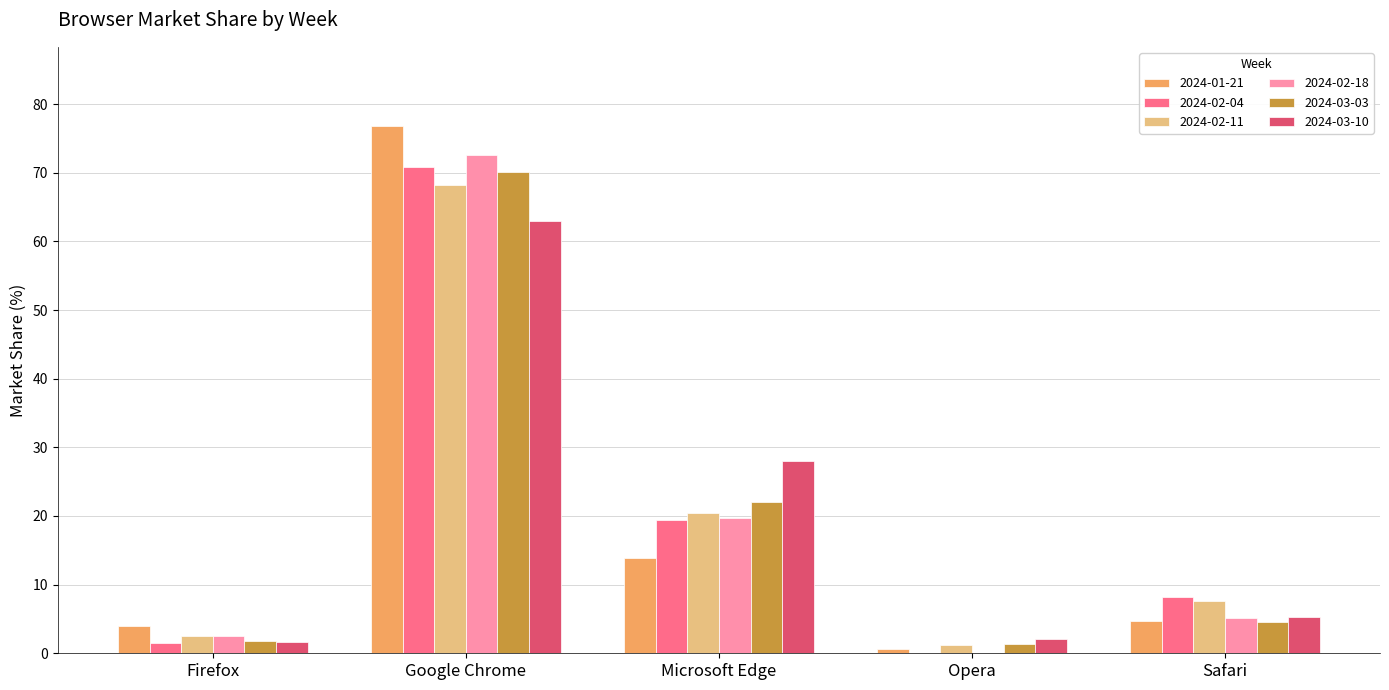

At which label is 2024-03-03 closest to 35?

Microsoft Edge